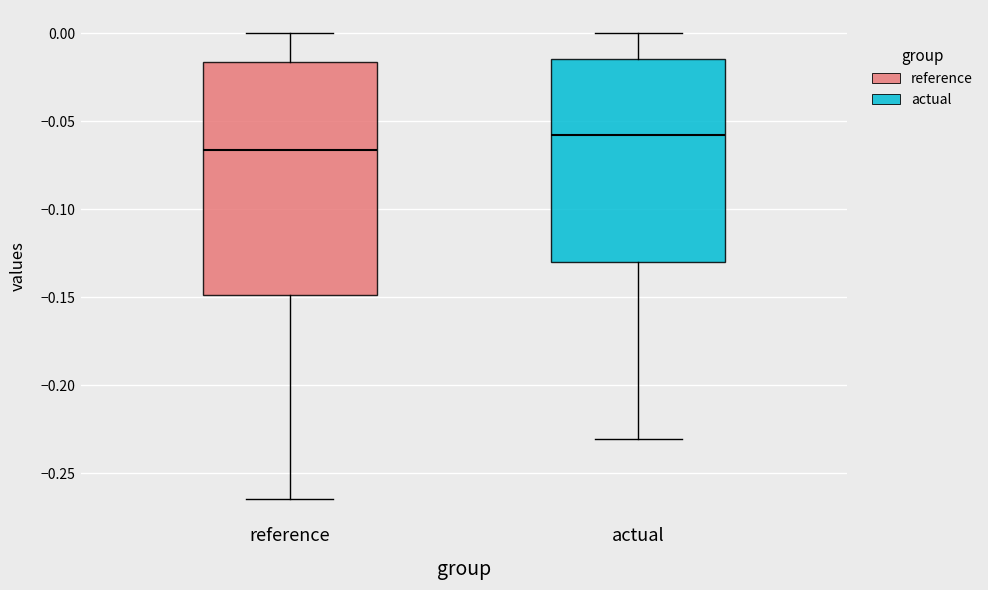

Which box's median line is the lowest?

reference